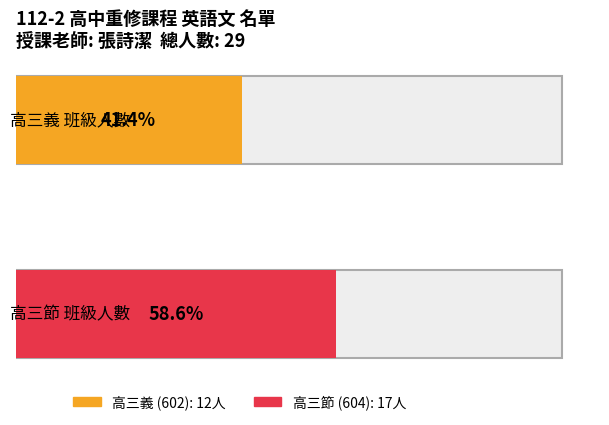

What is the label of the 1st bar from the right?

高三節 (604) 人數